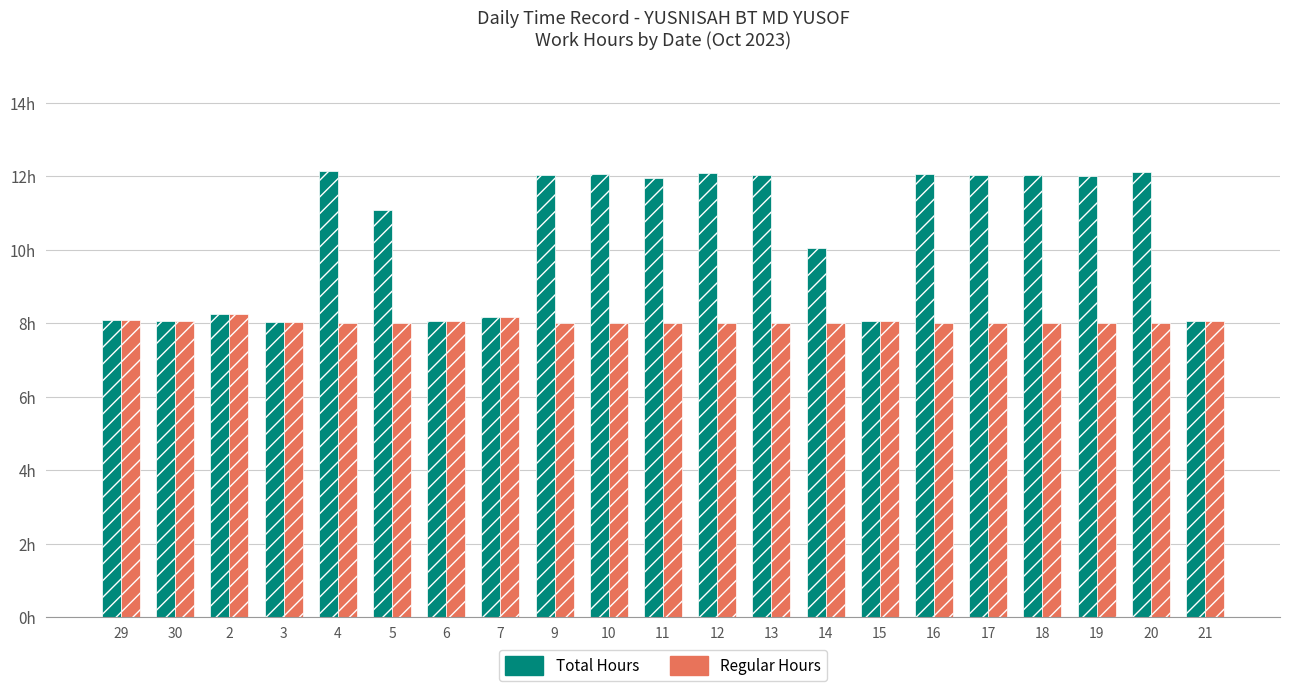

Reading right to left, what are all the values shown in this chart?

Total Hours: 8.1	12.1	12.0	12.0	12.0	12.1	8.1	10.0	12.0	12.1	12.0	12.1	12.0	8.2	8.1	11.1	12.1	8.0	8.3	8.1	8.1
Regular Hours: 8.1	8.0	8.0	8.0	8.0	8.0	8.1	8.0	8.0	8.0	8.0	8.0	8.0	8.2	8.1	8.0	8.0	8.0	8.3	8.1	8.1